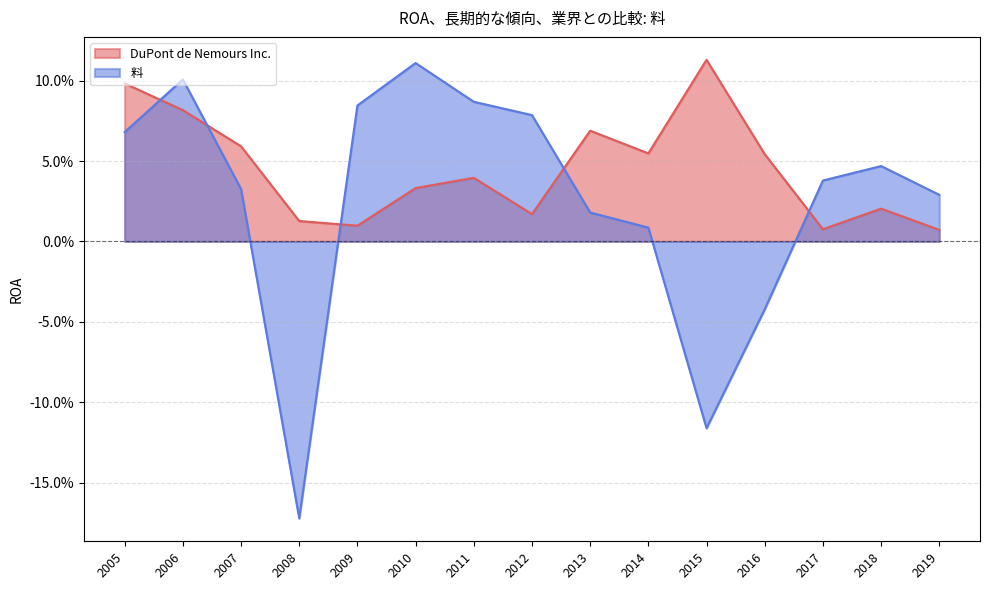

How many distinct data groups are displayed?

2